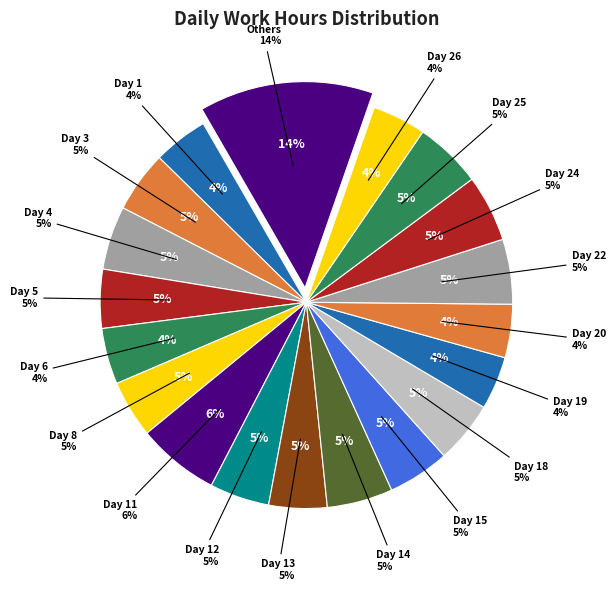

Which has a higher value, Day 3 or Day 21?

Day 3